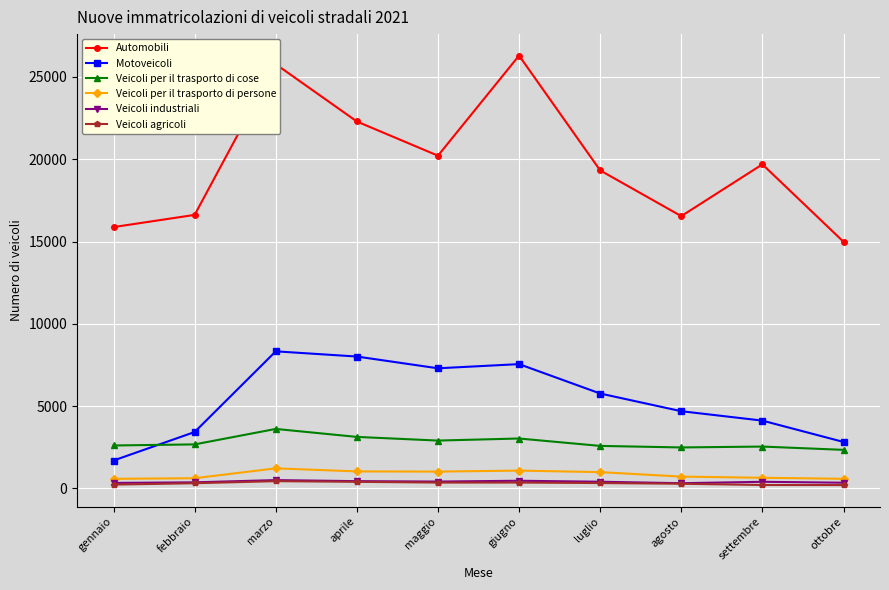

In Veicoli per il trasporto di persone, how many points are lower than both neighbors (excluding endpoints)?

1